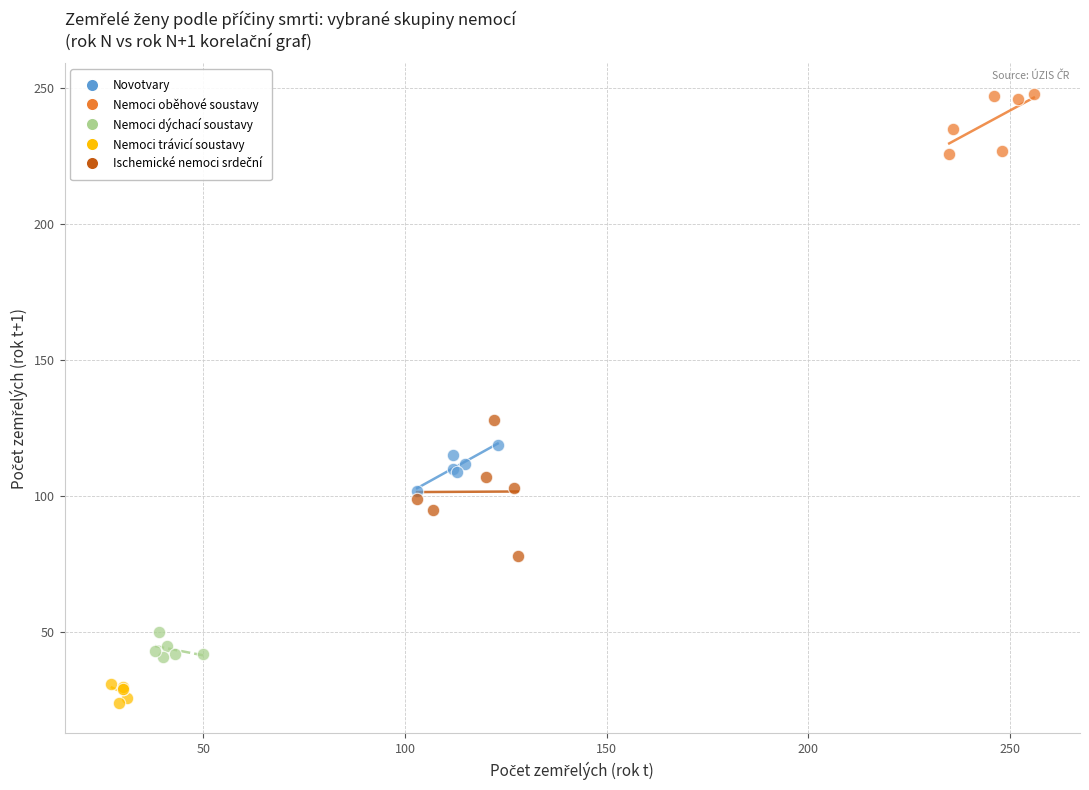

Which series reaches the maximum Y coordinate?

Nemoci oběhové soustavy